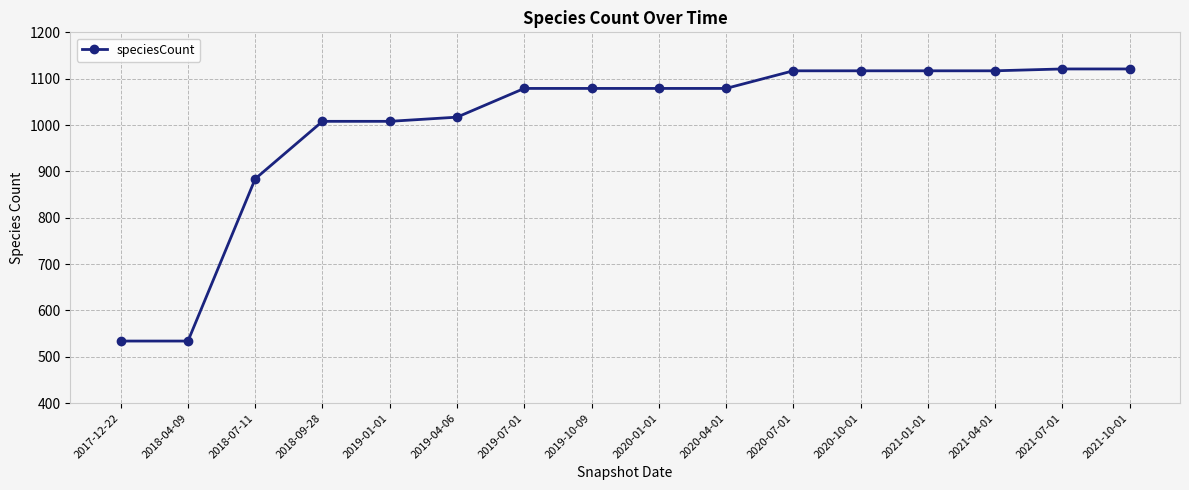

What is the change in value from 2020-01-01 to 2021-07-01?

+42